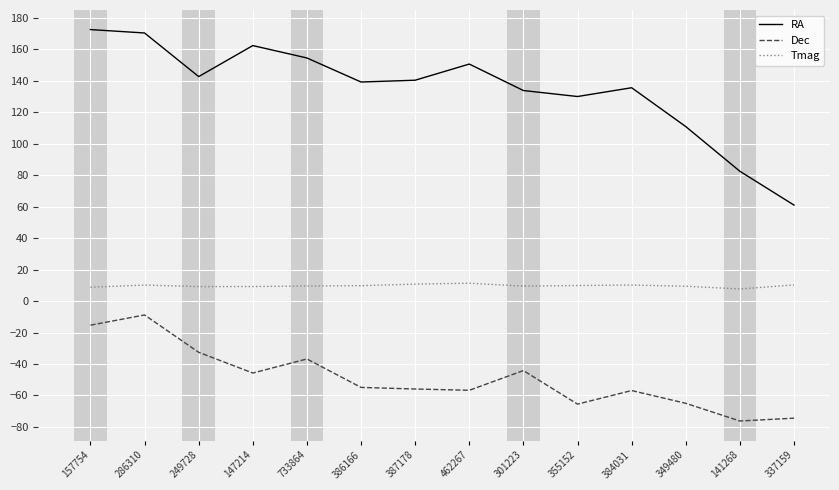

True or false: Dec and Tmag intersect in this chart.

False